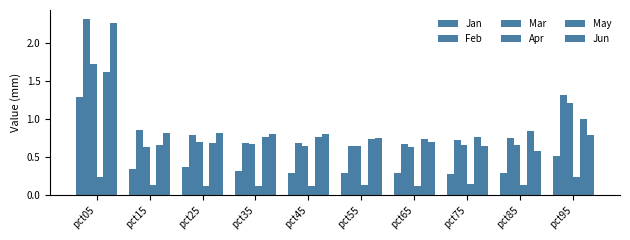

How many categories are shown in the chart?

10